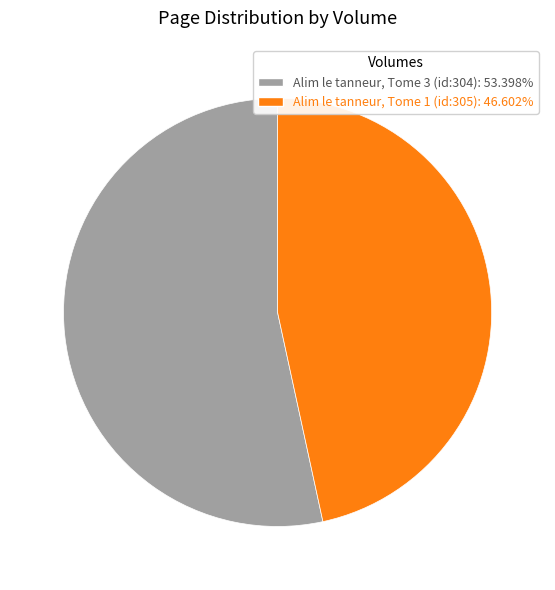

Do Alim le tanneur, Tome 1 (id:305): 46.602% and Alim le tanneur, Tome 3 (id:304): 53.398% together represent more than half of the pie?

Yes